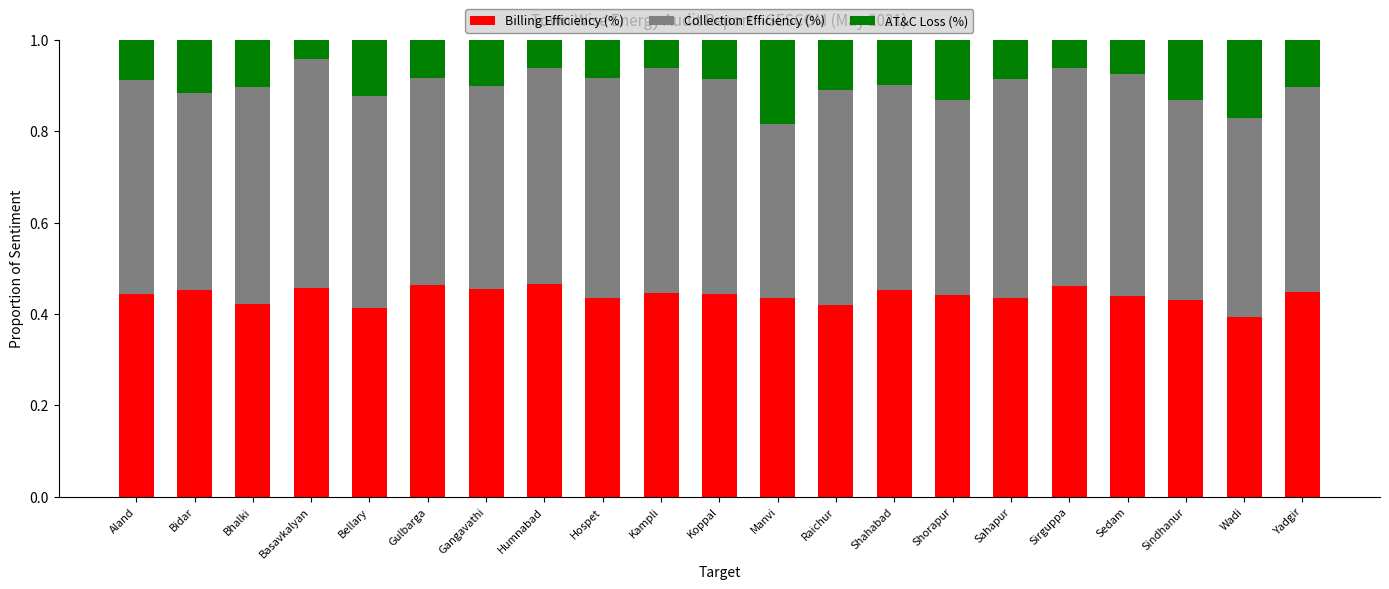

How many bars are there in total?

21